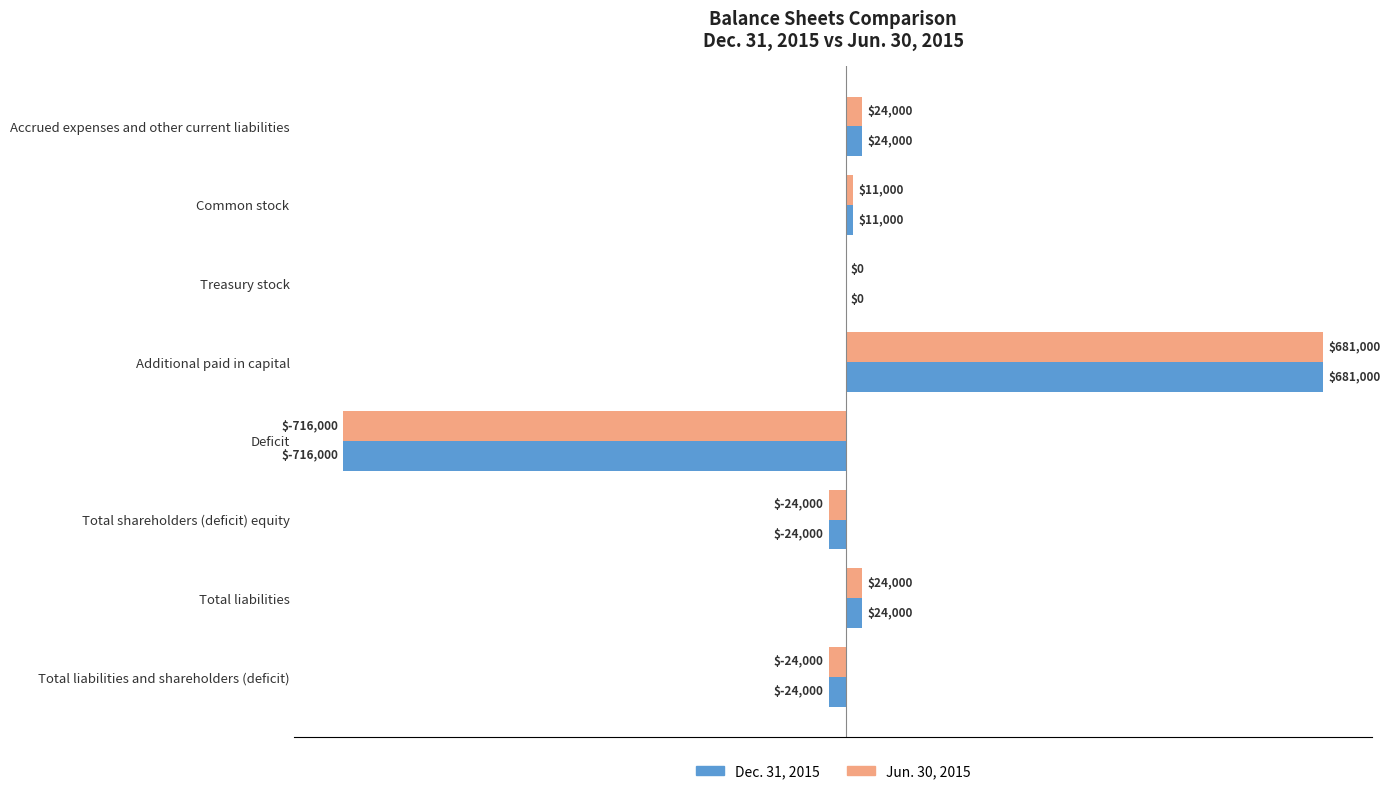

What are all the series names shown in the legend?

Dec. 31, 2015, Jun. 30, 2015